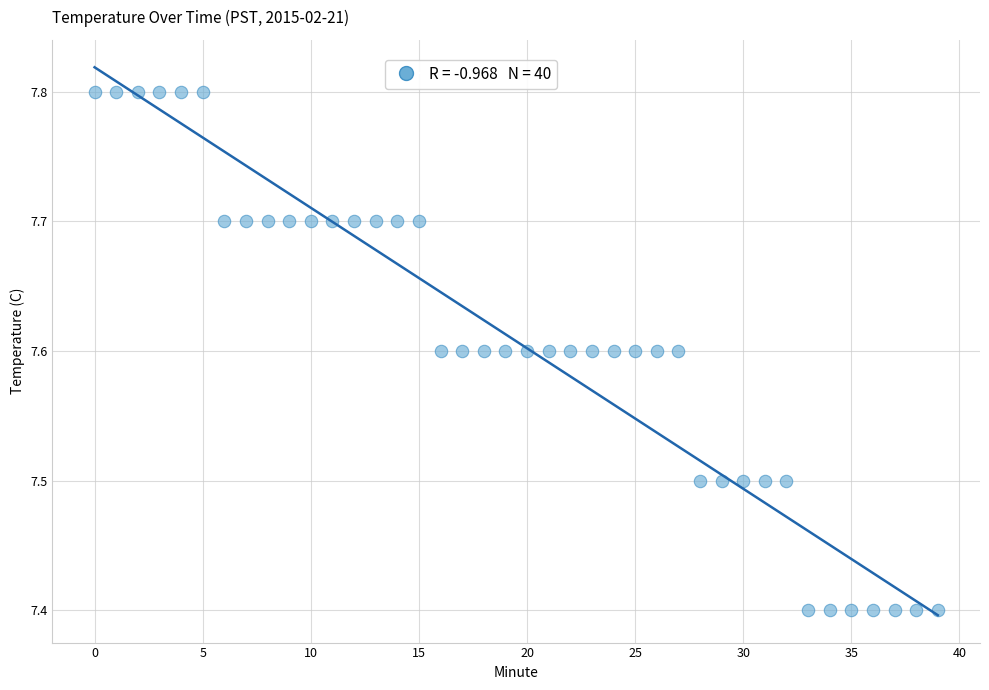

What is the range of Y values (max minus min)?

0.4